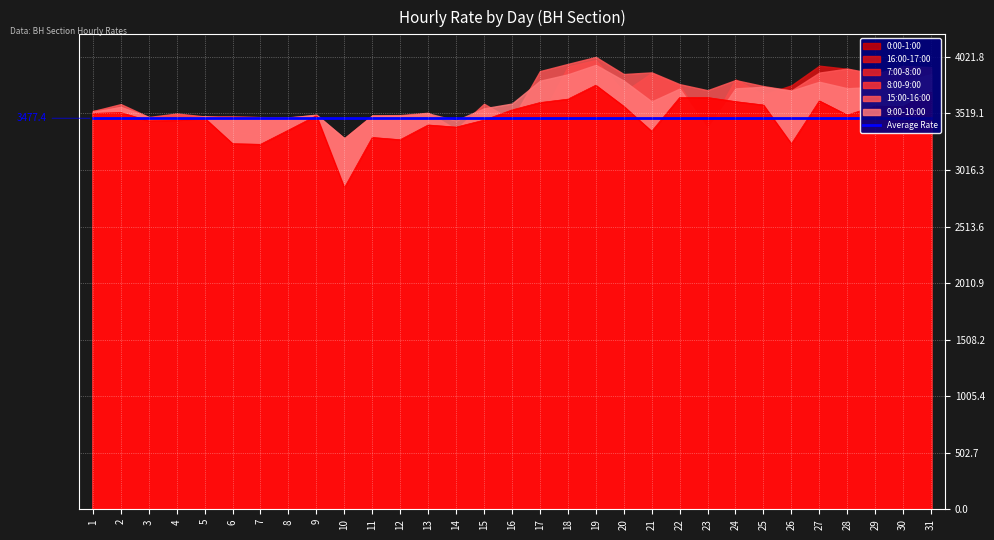

Count the number of categories in the chart.

31